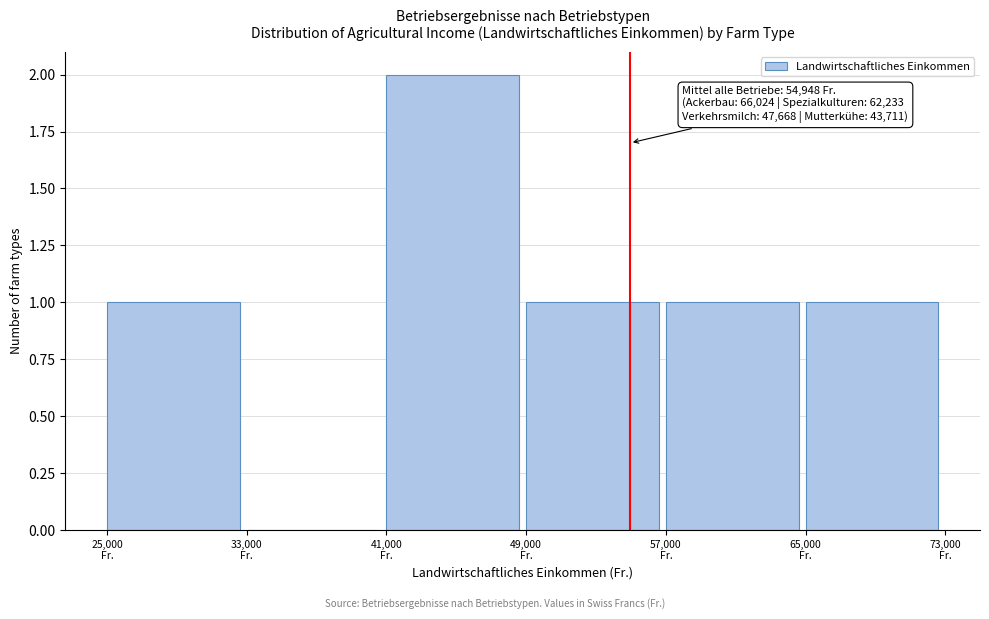

Over which range of the x-axis is the bar tallest?

41000 to 49000